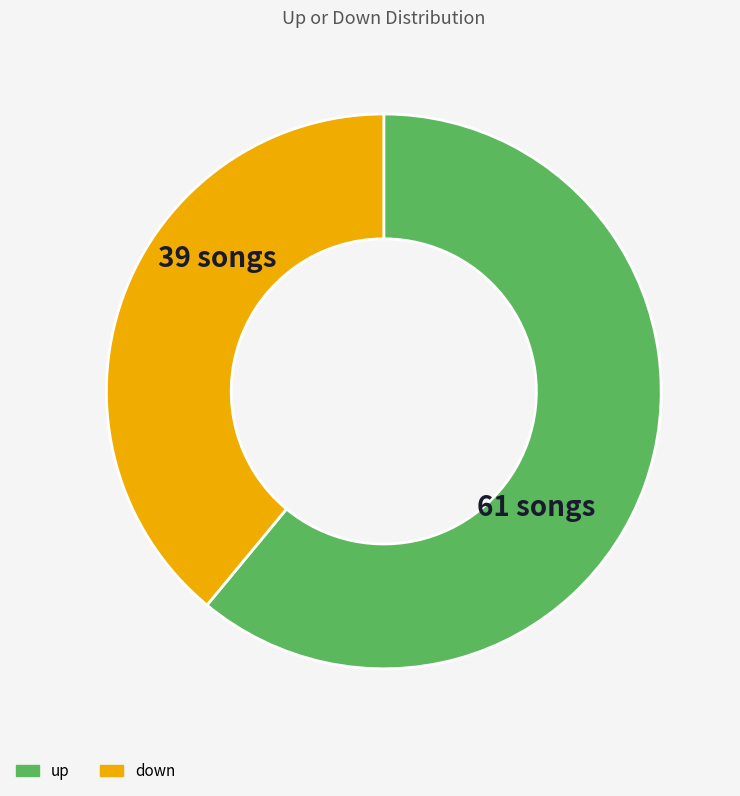

What is the smallest slice in the pie chart?

down